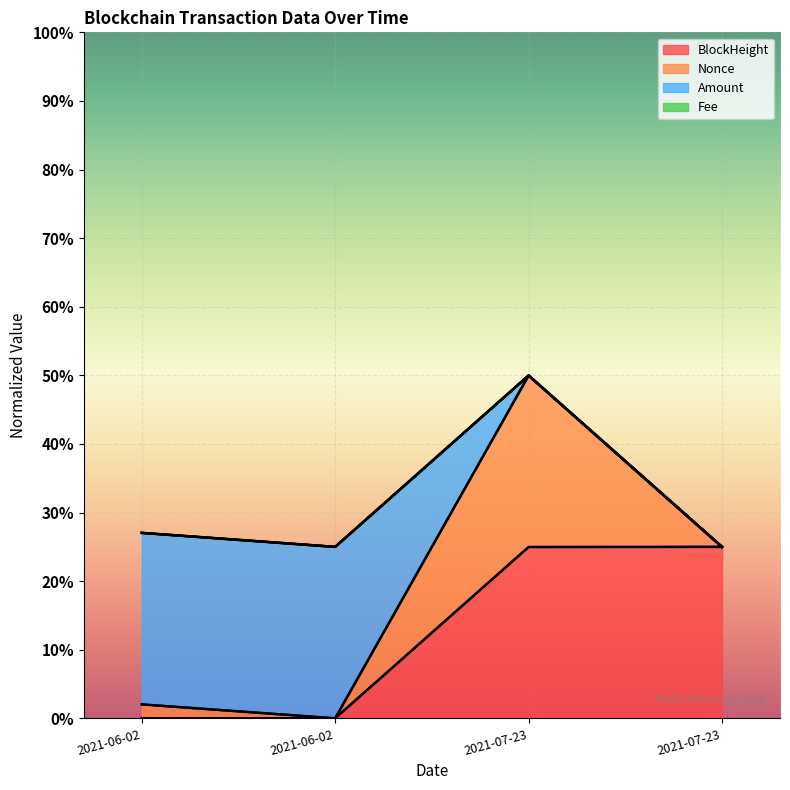

List the series in order of their peak value, lowest first.

BlockHeight, Amount, Nonce